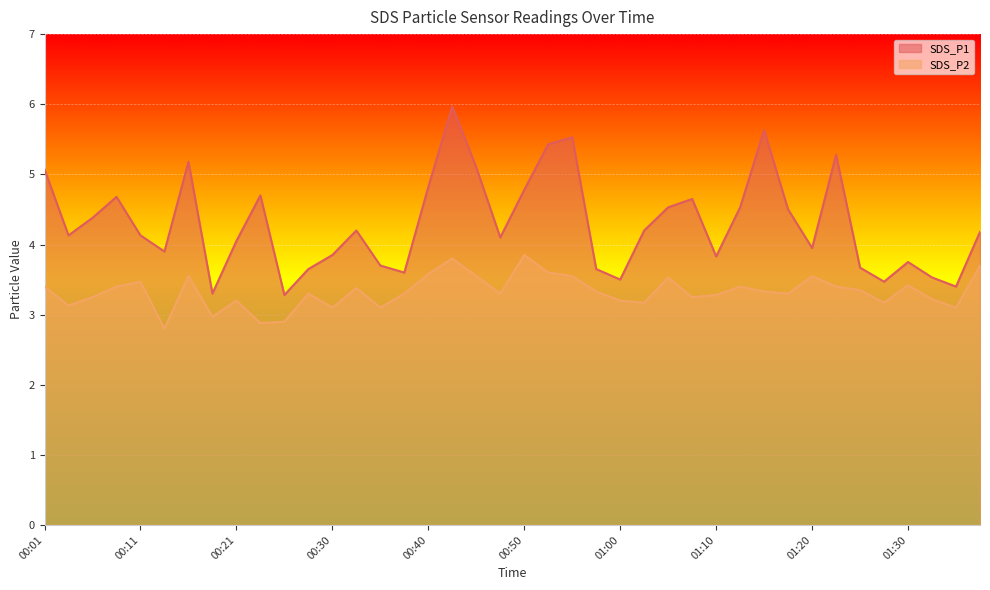

At which label does SDS_P2 reach its peak?

00:50